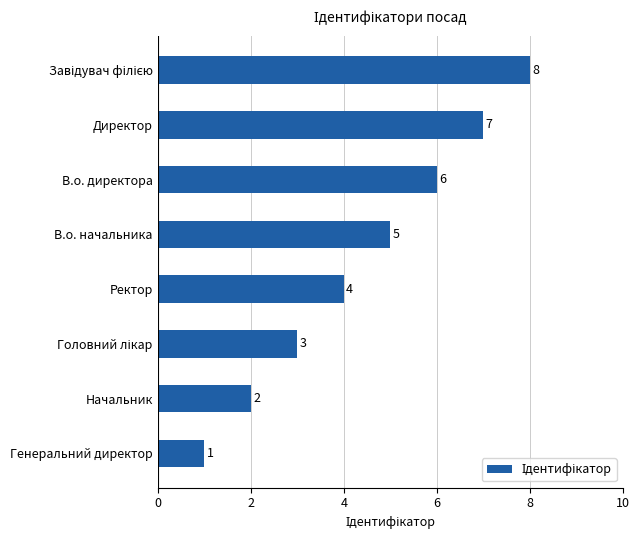

The value at Директор is 9. True or false?

False